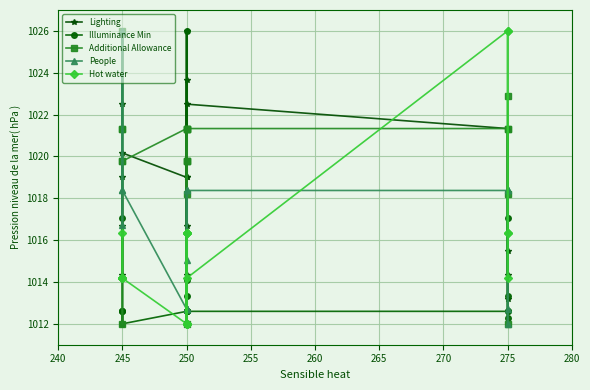

What is the total value across all series at 250?

5077.6